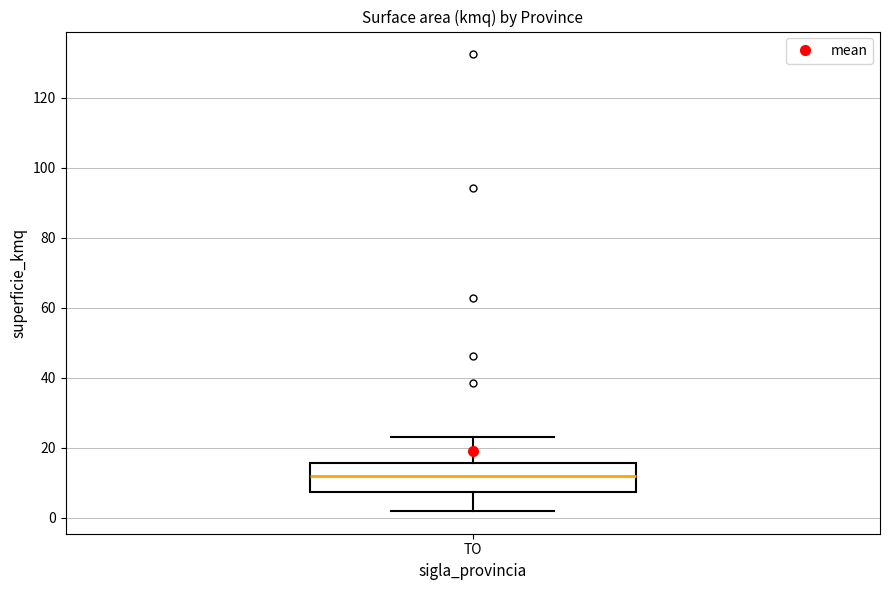

Read this box plot against the y-axis: the position of the median line, the range covered by the box, and the ends of both whiskers. The values are not printed on the chart, so give them approximately, as read against the axis.

median 12, box 8 to 16, whiskers 2 to 22